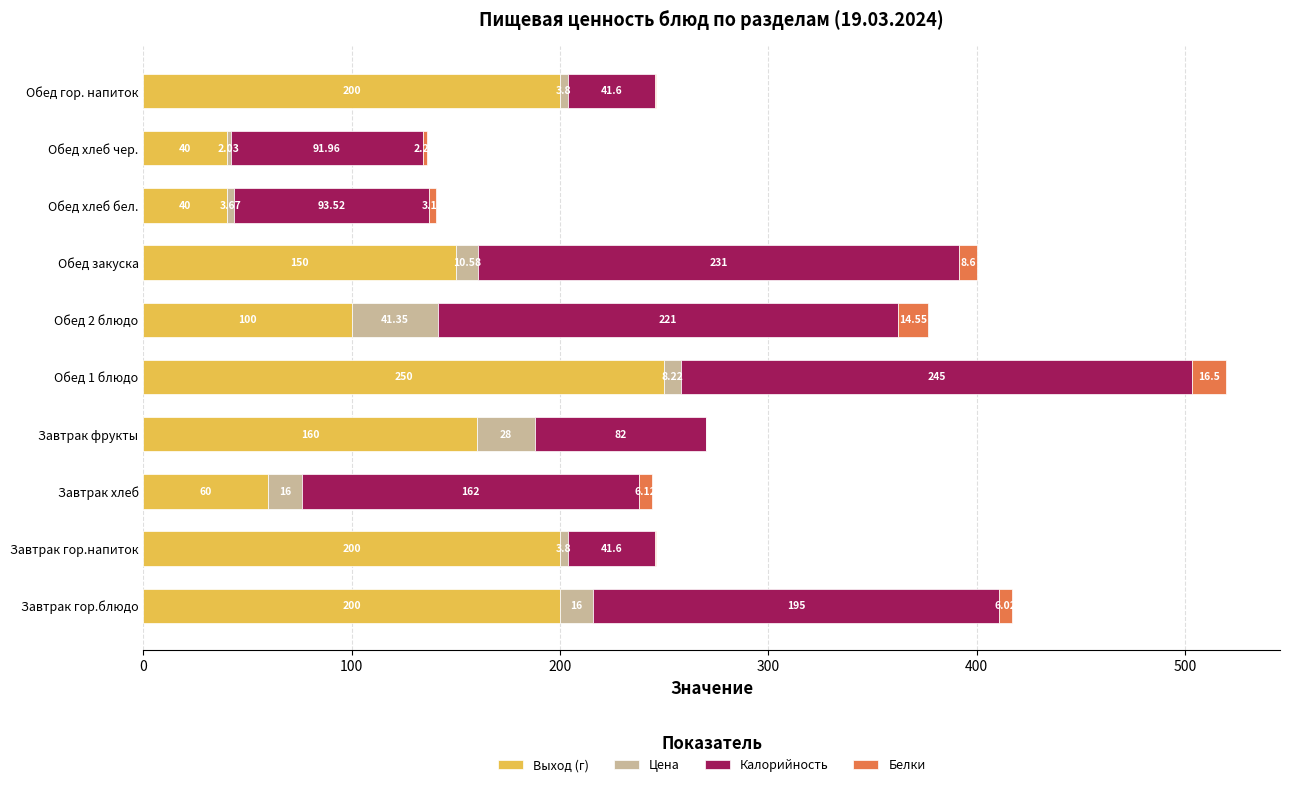

At which category is the sum across all series the highest?

Обед 1 блюдо